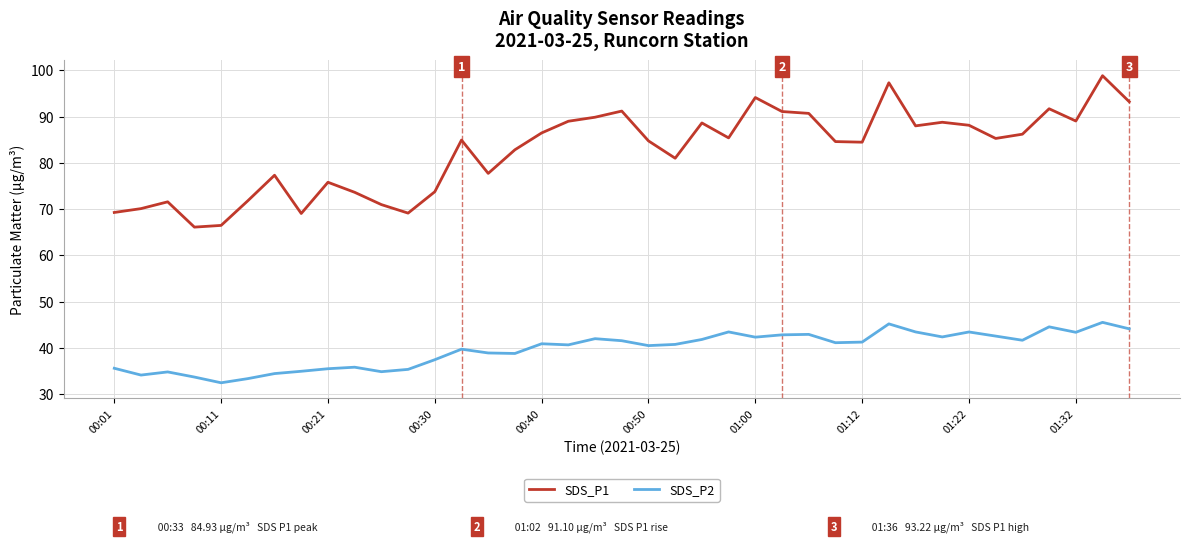

True or false: SDS_P1 and SDS_P2 intersect in this chart.

False